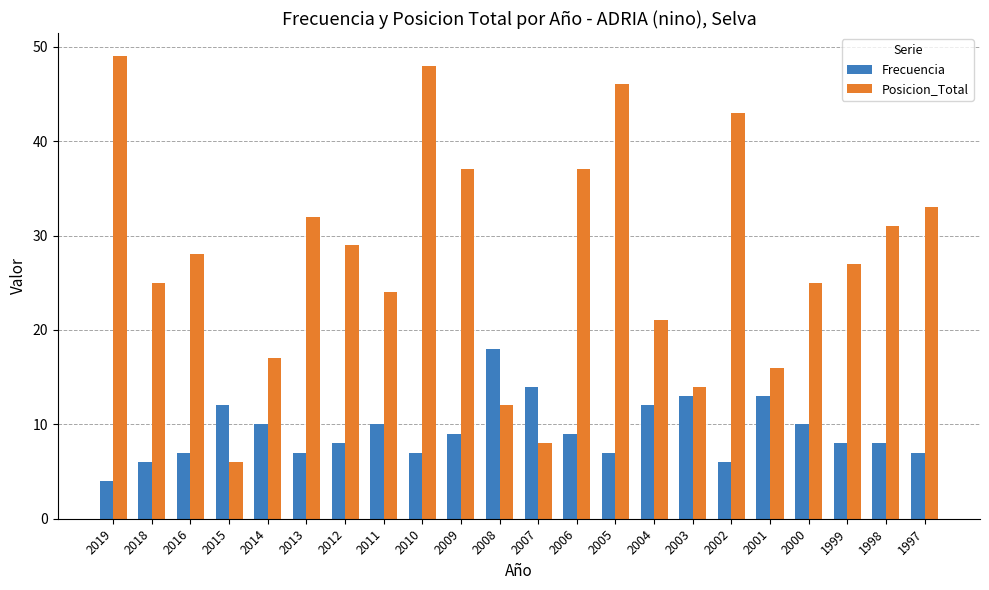

What is the value of the Frecuencia bar at the 8th from the left?

10